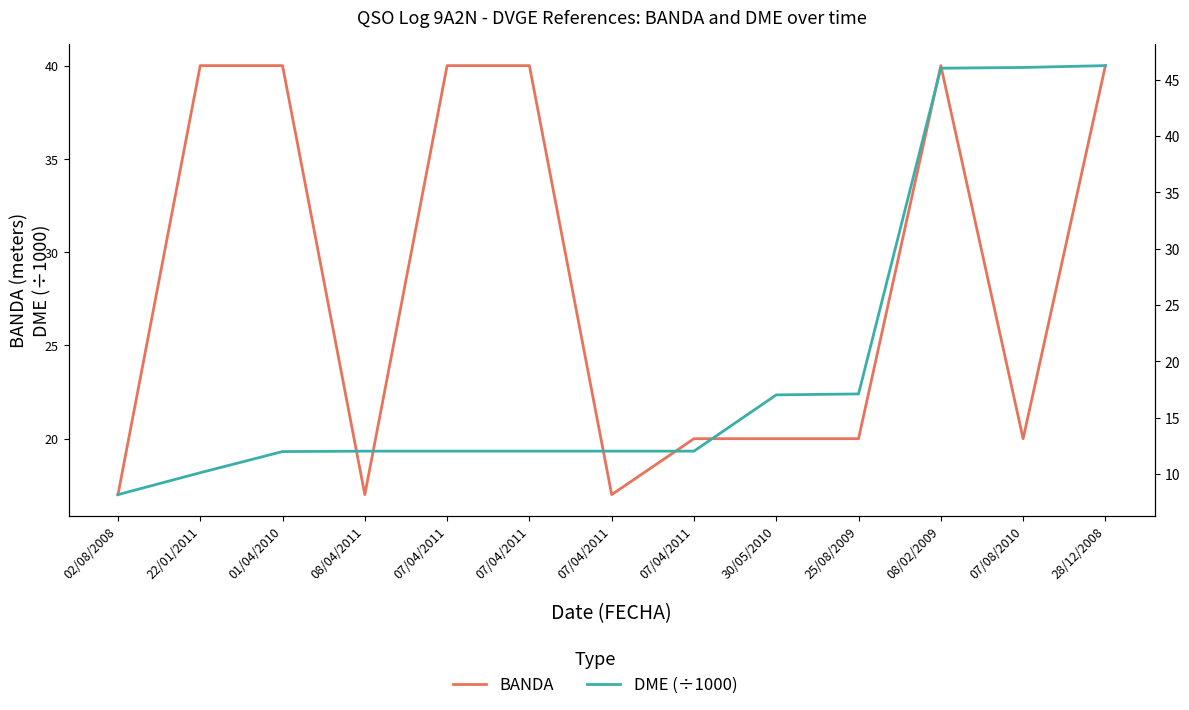

How many data points does each series have?

13